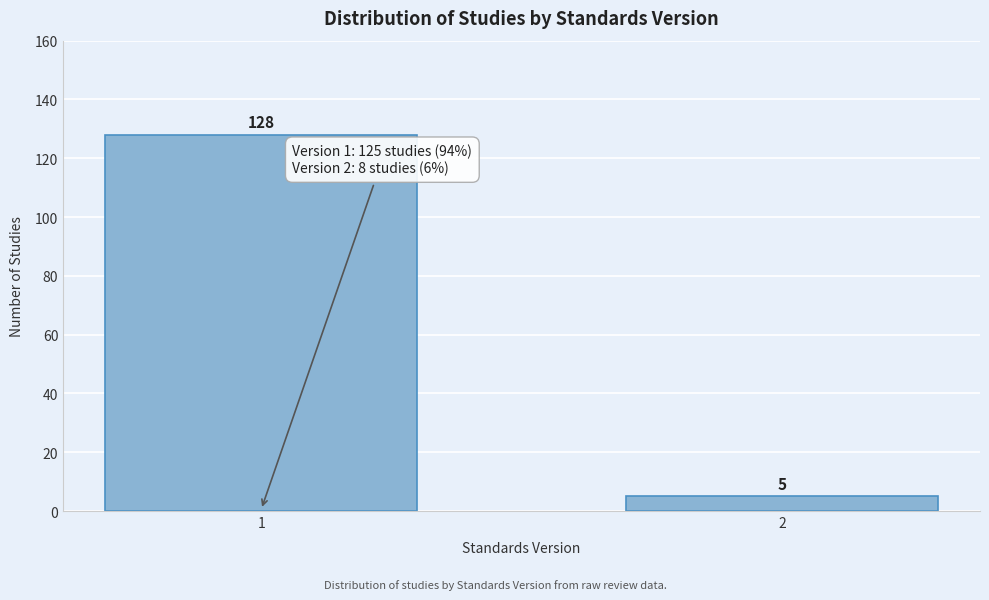

Reading right to left, list all the values displayed in this chart.

2=5	1=128